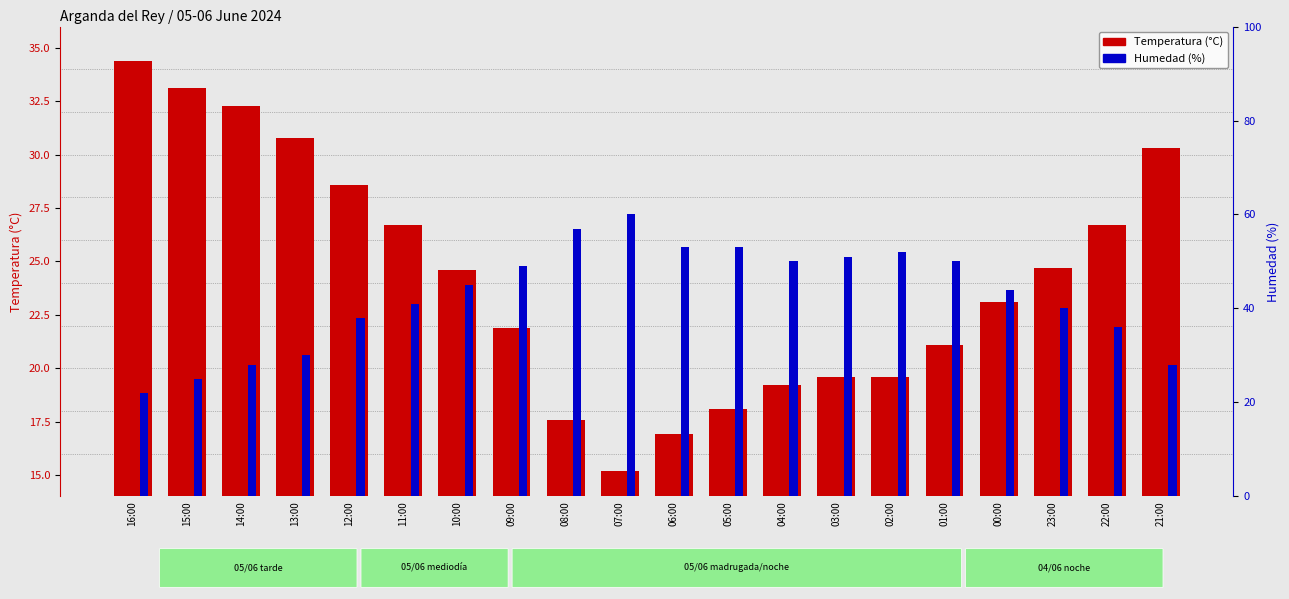

What is the label of the 4th bar from the left?

13:00